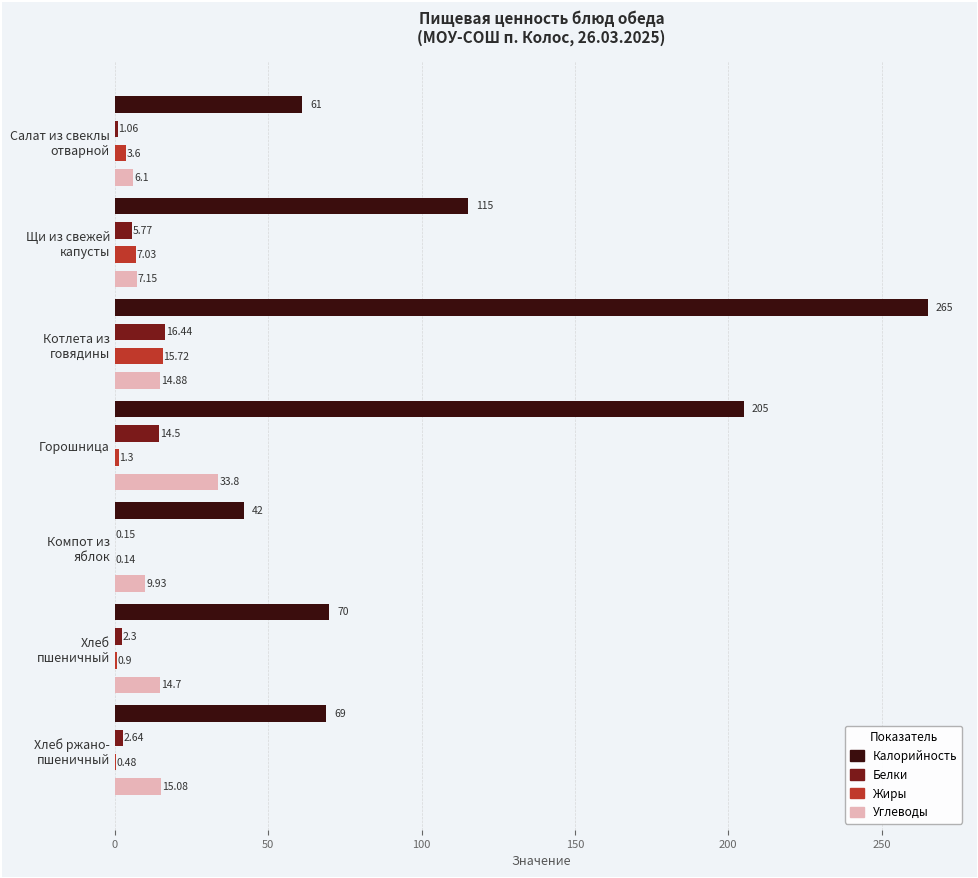

Which series has the widest spread of values?

Калорийность